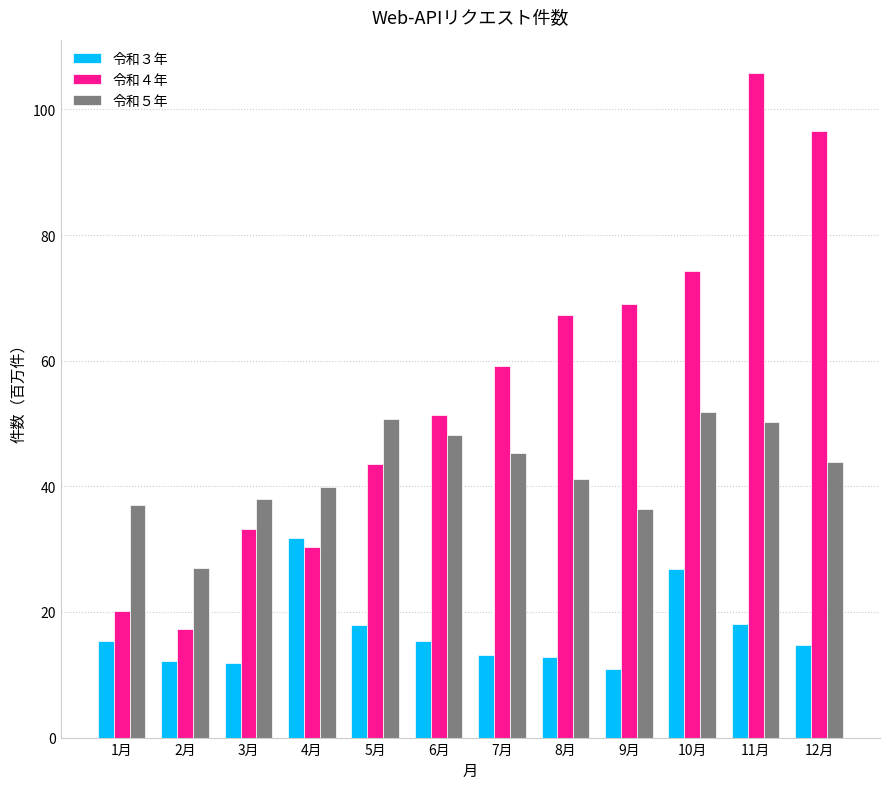

What is the spread (max minus min) of values at 8月?

54.4